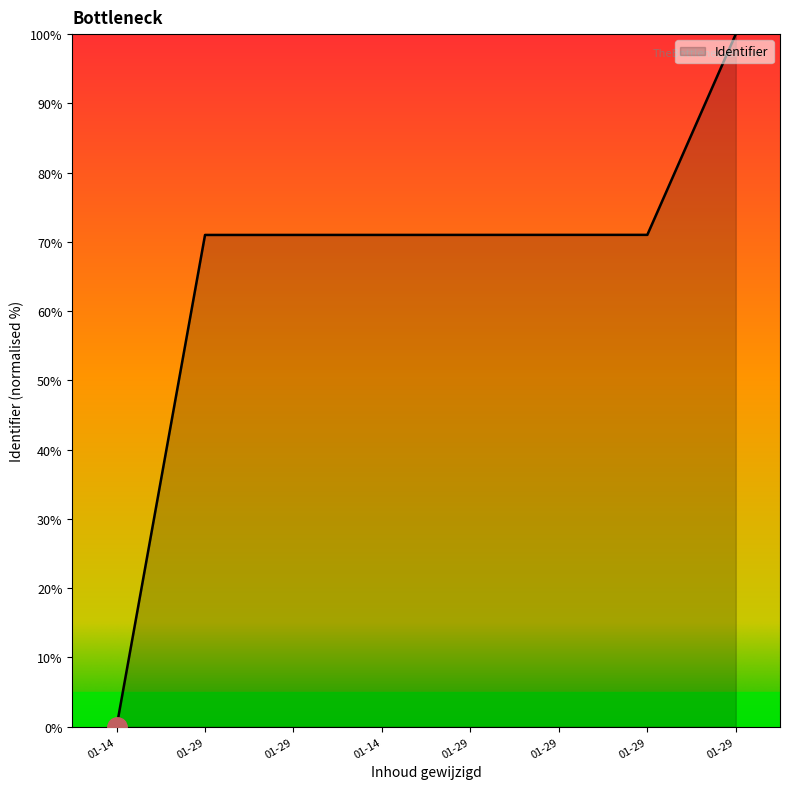

How many distinct data groups are displayed?

1